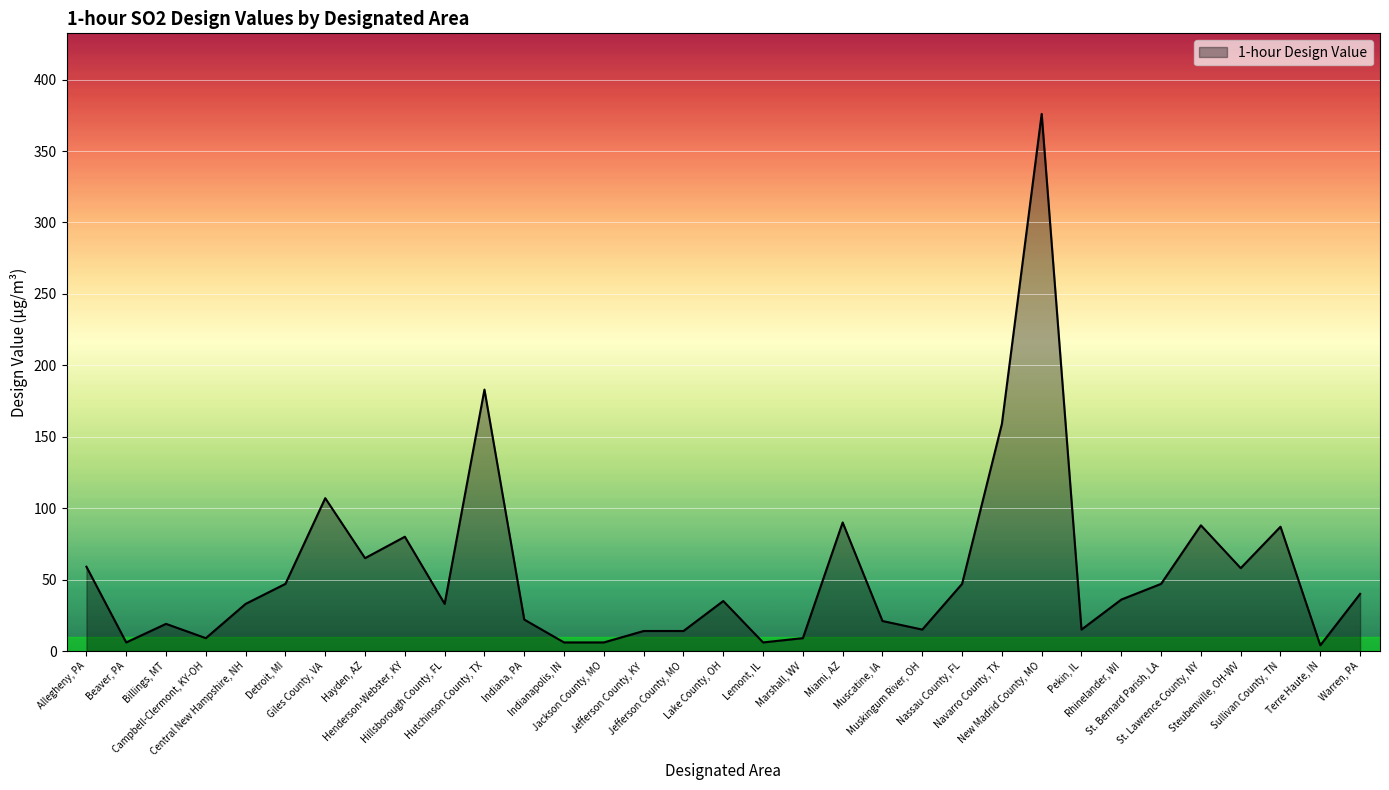

What is the greatest value displayed?

376